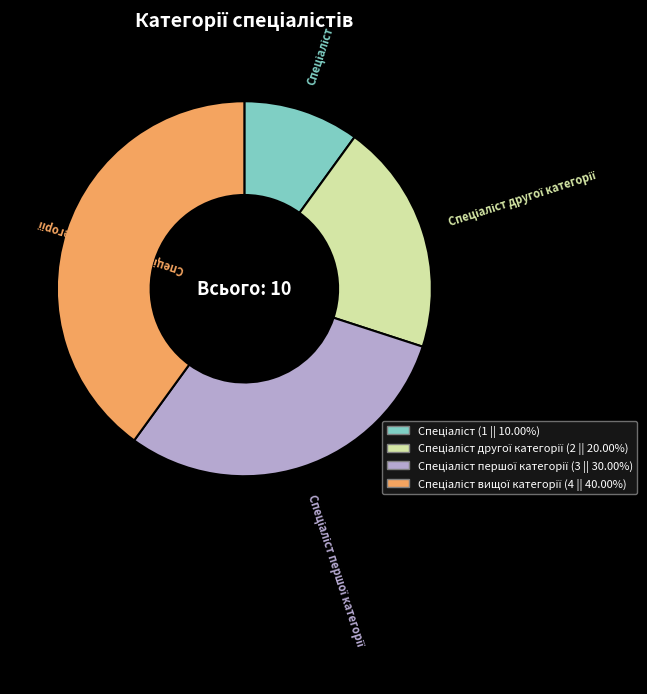

Does any single category account for the majority?

No